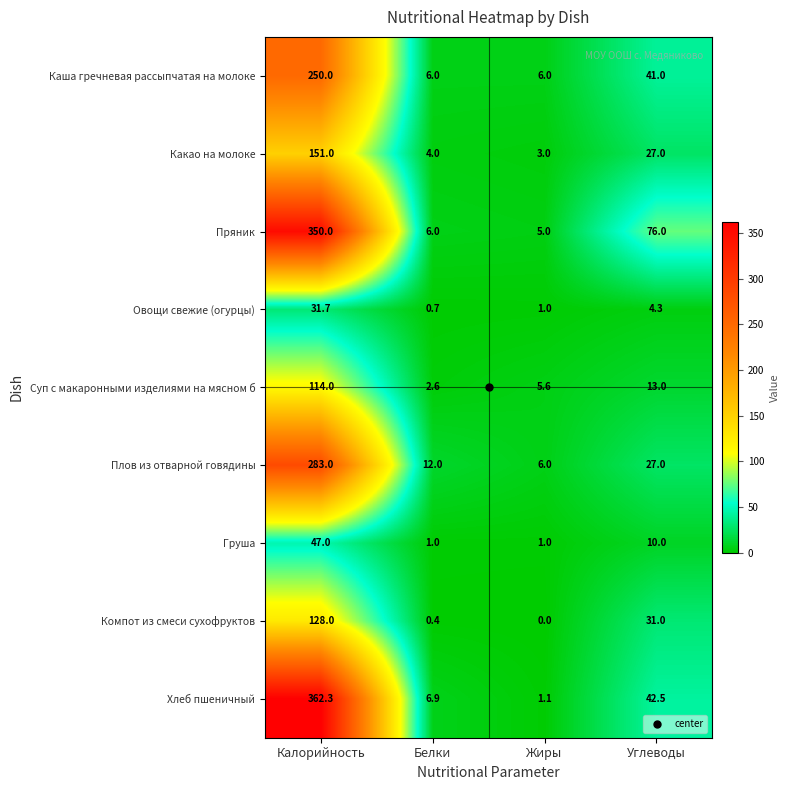

What is the average value of the Каша гречневая рассыпчатая на молоке series?

75.8